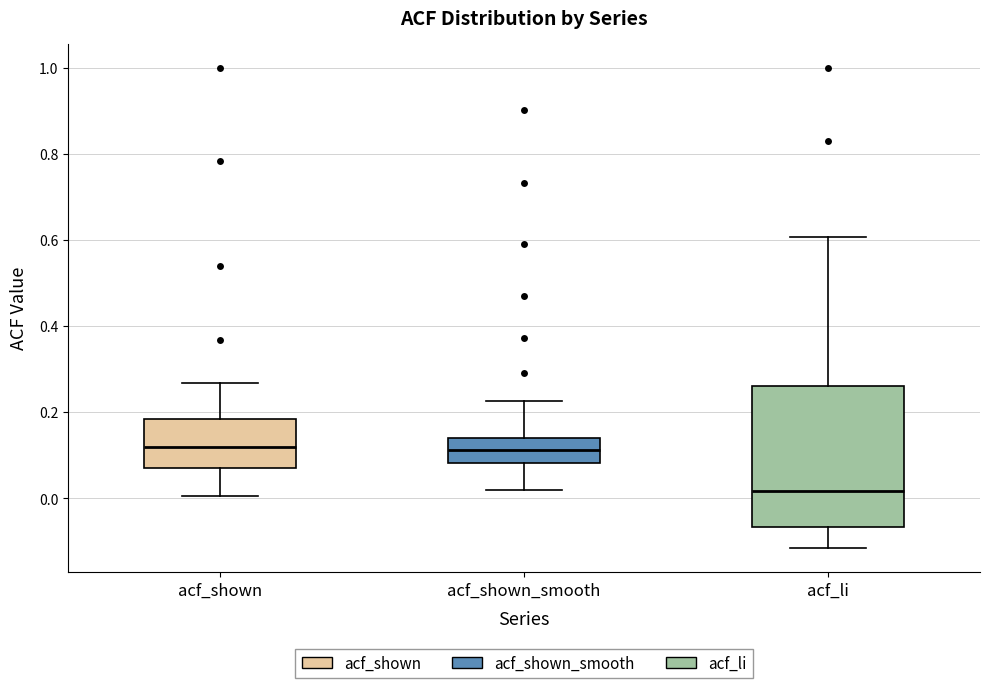

Reading left to right, read every box against the y-axis: the position of its median line, the range the box covers, and the ends of its whiskers. The values are not printed on the chart, so give them approximately, as read against the axis.

acf_shown: median 0.12, box 0.08 to 0.18, whiskers 0.00 to 0.26
acf_shown_smooth: median 0.12, box 0.08 to 0.14, whiskers 0.02 to 0.22
acf_li: median 0.02, box -0.06 to 0.26, whiskers -0.12 to 0.60